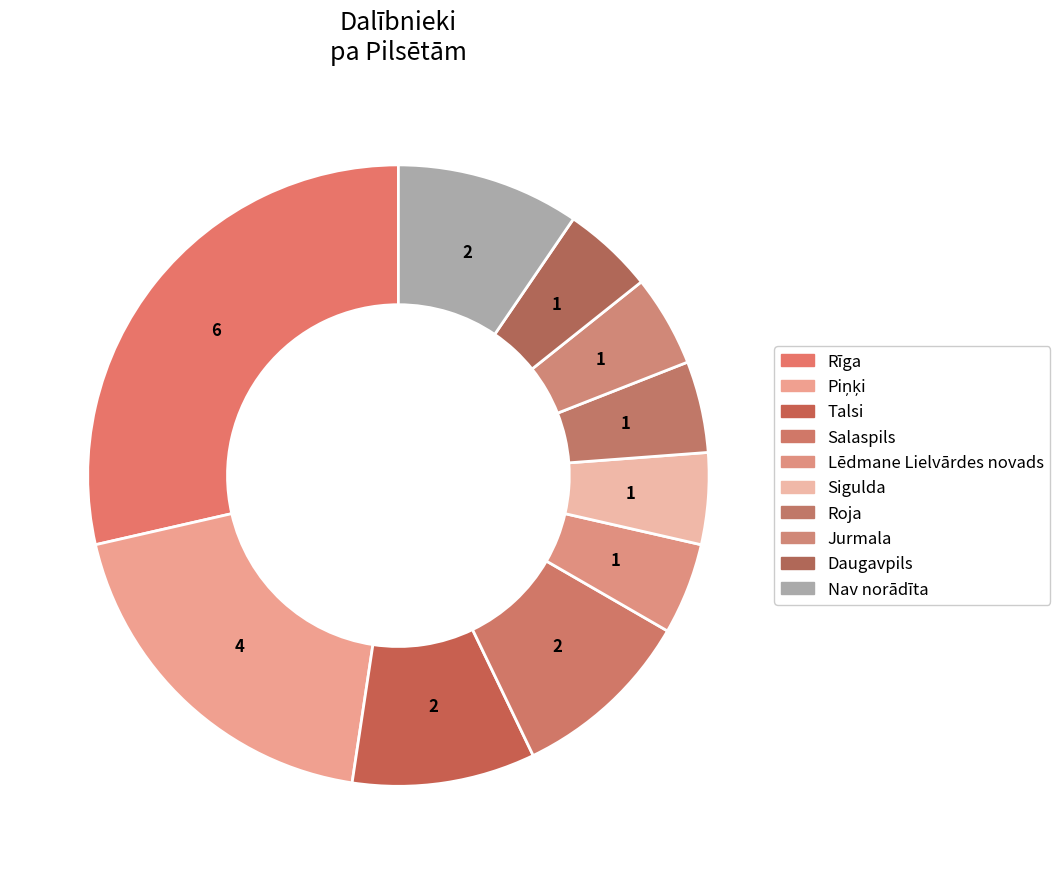

How many segments does this pie chart have?

10